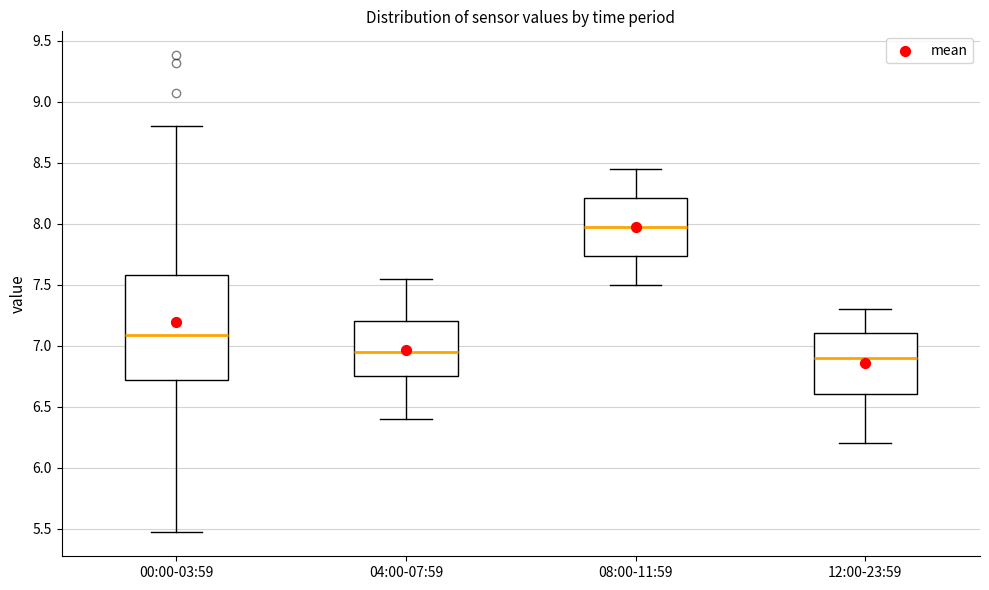

Reading left to right, read every box against the y-axis: the position of its median line, the range the box covers, and the ends of its whiskers. The values are not printed on the chart, so give them approximately, as read against the axis.

00:00-03:59: median 7.10, box 6.70 to 7.60, whiskers 5.45 to 8.80
04:00-07:59: median 6.95, box 6.75 to 7.20, whiskers 6.40 to 7.55
08:00-11:59: median 8.00, box 7.75 to 8.20, whiskers 7.50 to 8.45
12:00-23:59: median 6.90, box 6.60 to 7.10, whiskers 6.20 to 7.30